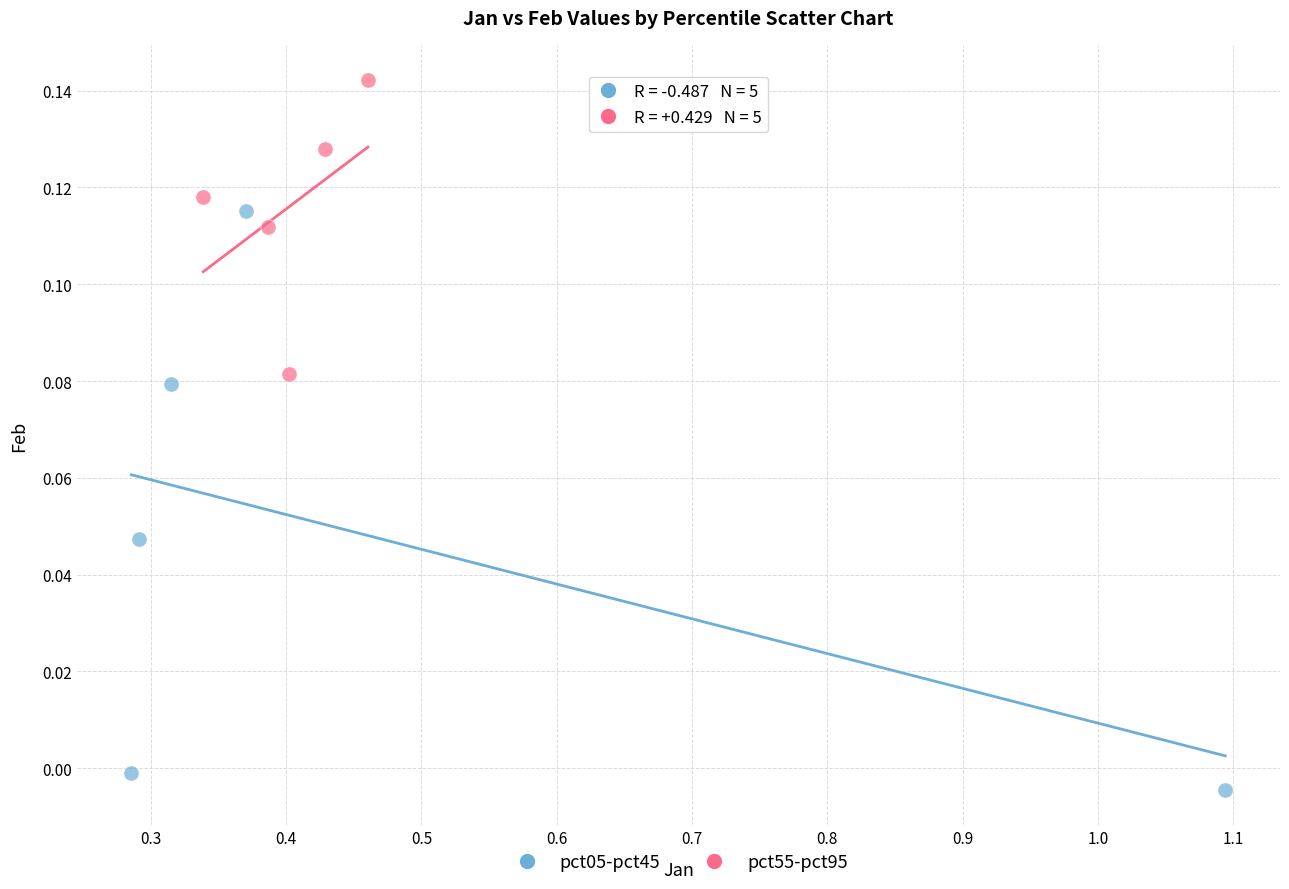

What are all the series names shown in the legend?

pct05-pct45, pct55-pct95